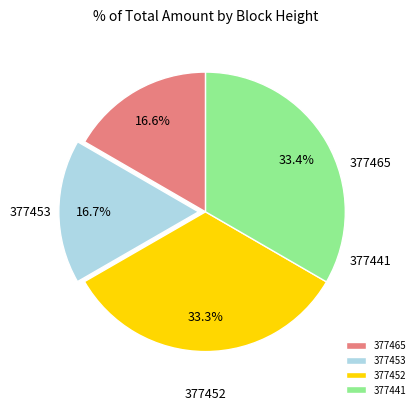

Which category has the smallest portion of the pie?

377465